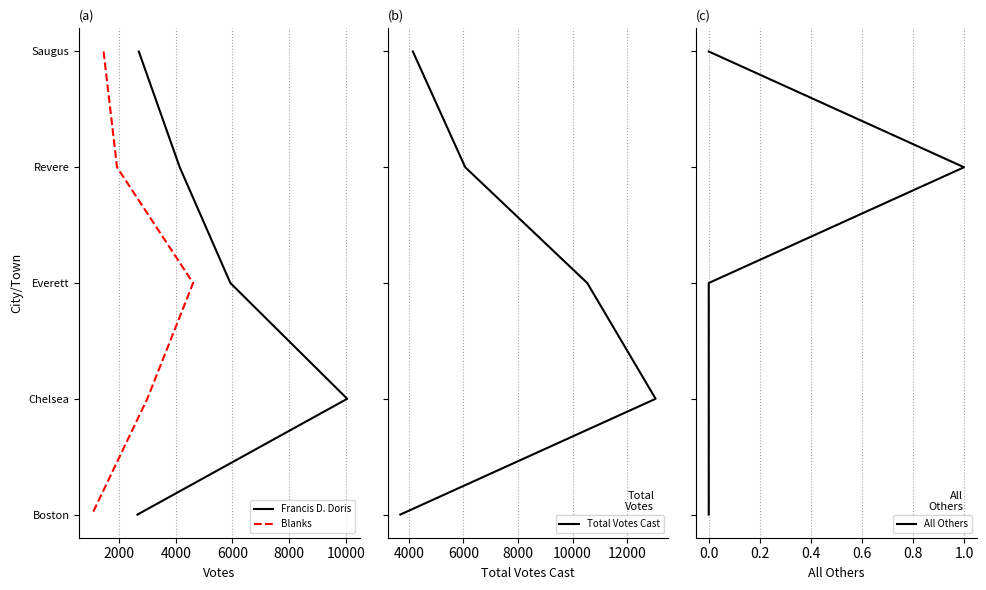

Which series has the widest spread of values?

Francis D. Doris